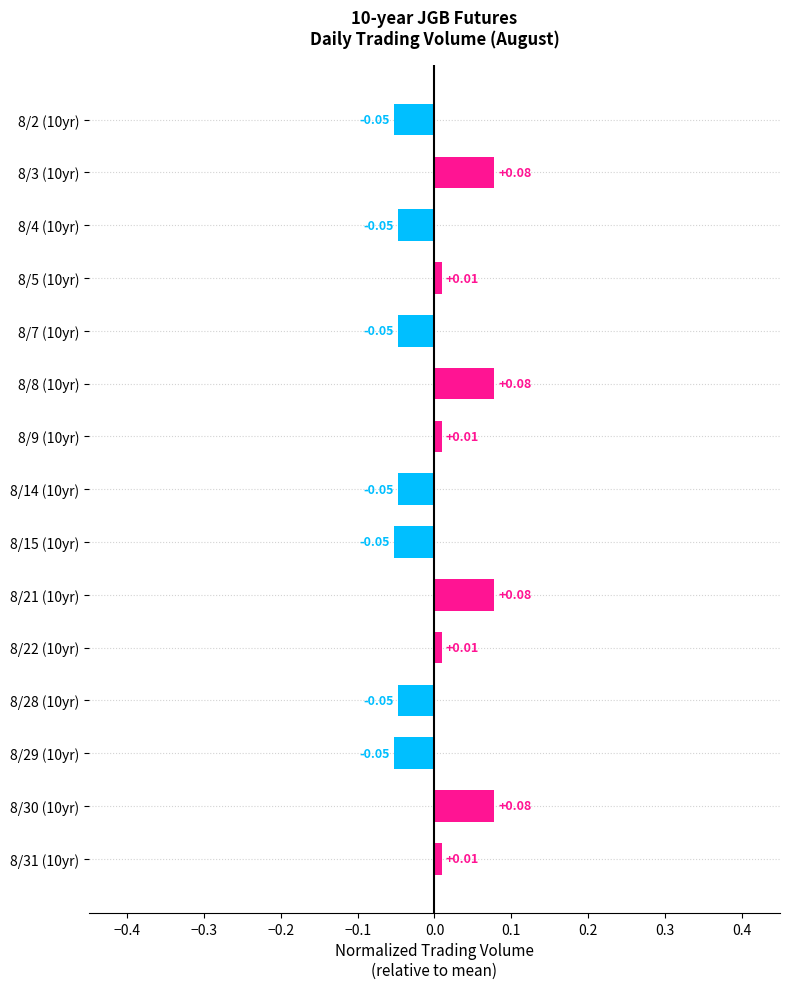

Between 8/8 (10yr) and 8/22 (10yr), which is larger?

8/8 (10yr)